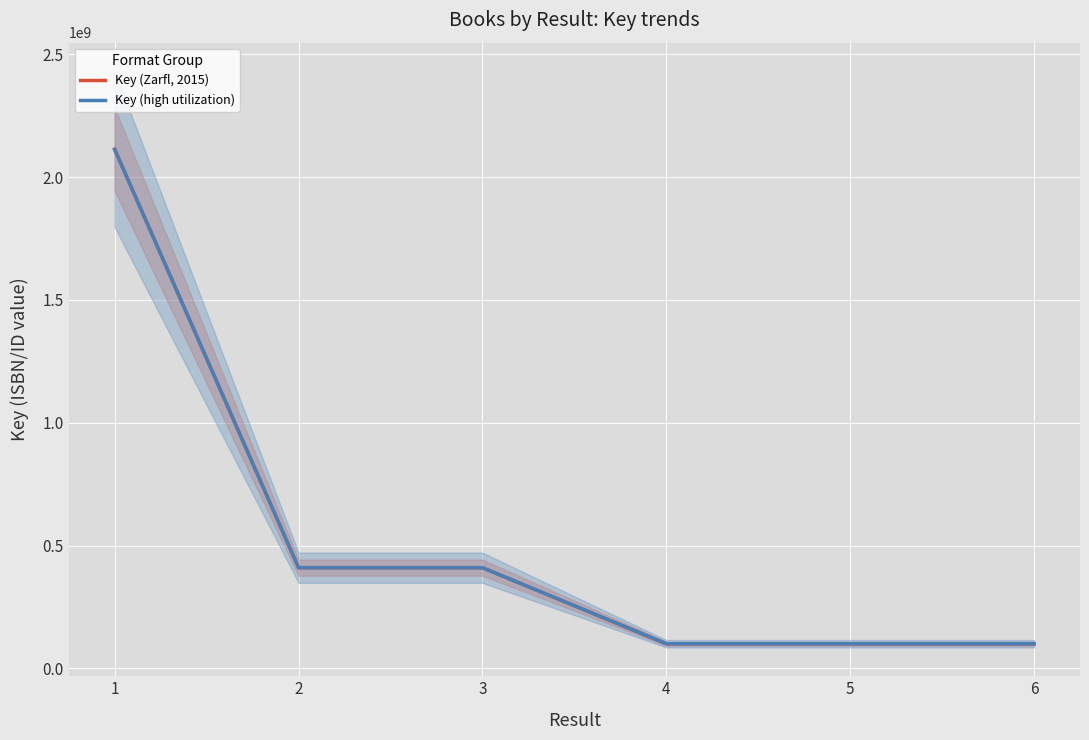

Reading left to right, transcribe all the data shown in this chart.

Key (Zarfl, 2015): 1=2113172959	2=410050788	3=410050534	4=100420403	5=100421223	6=100431016
Key (high utilization): 1=2113172959	2=410050788	3=410050534	4=100420403	5=100421223	6=100431016